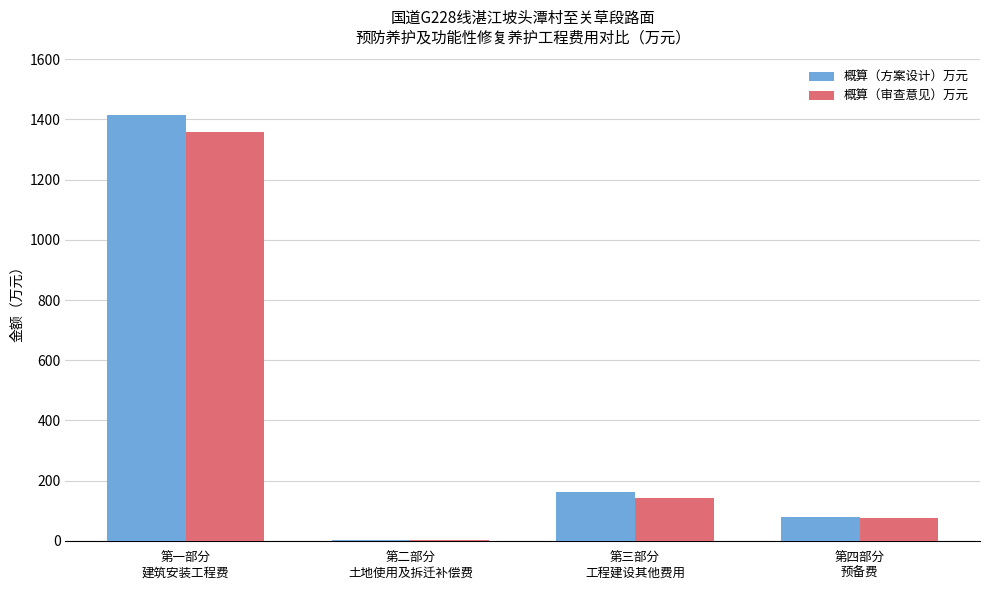

What is the maximum value shown in the chart?

1413.4